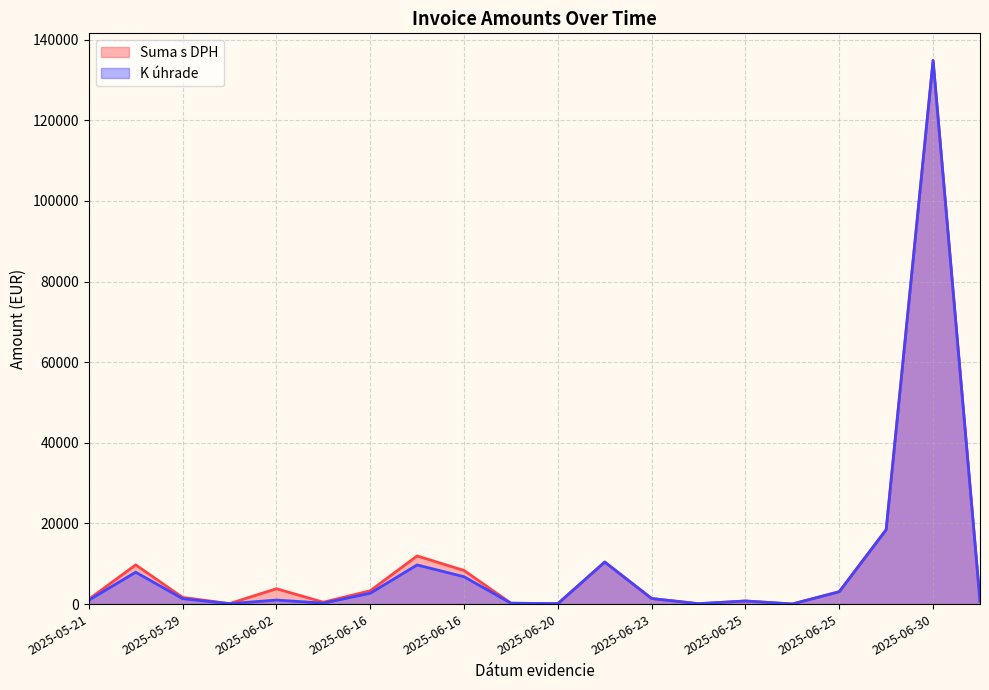

Which label corresponds to the largest value in the chart?

2025-06-30